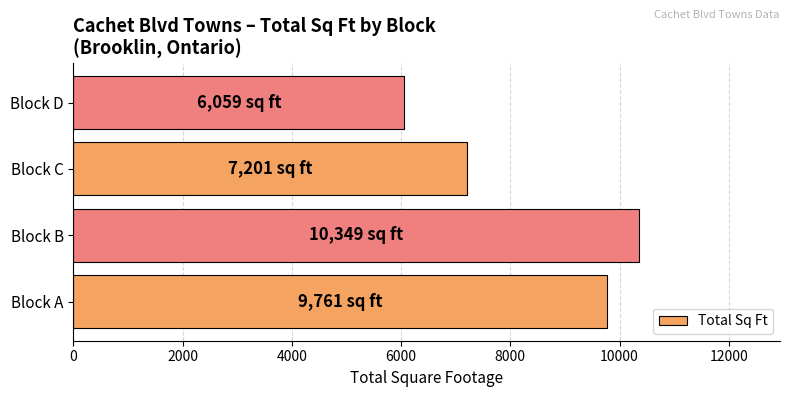

List the labels in order of value, smallest first.

Block D, Block C, Block A, Block B